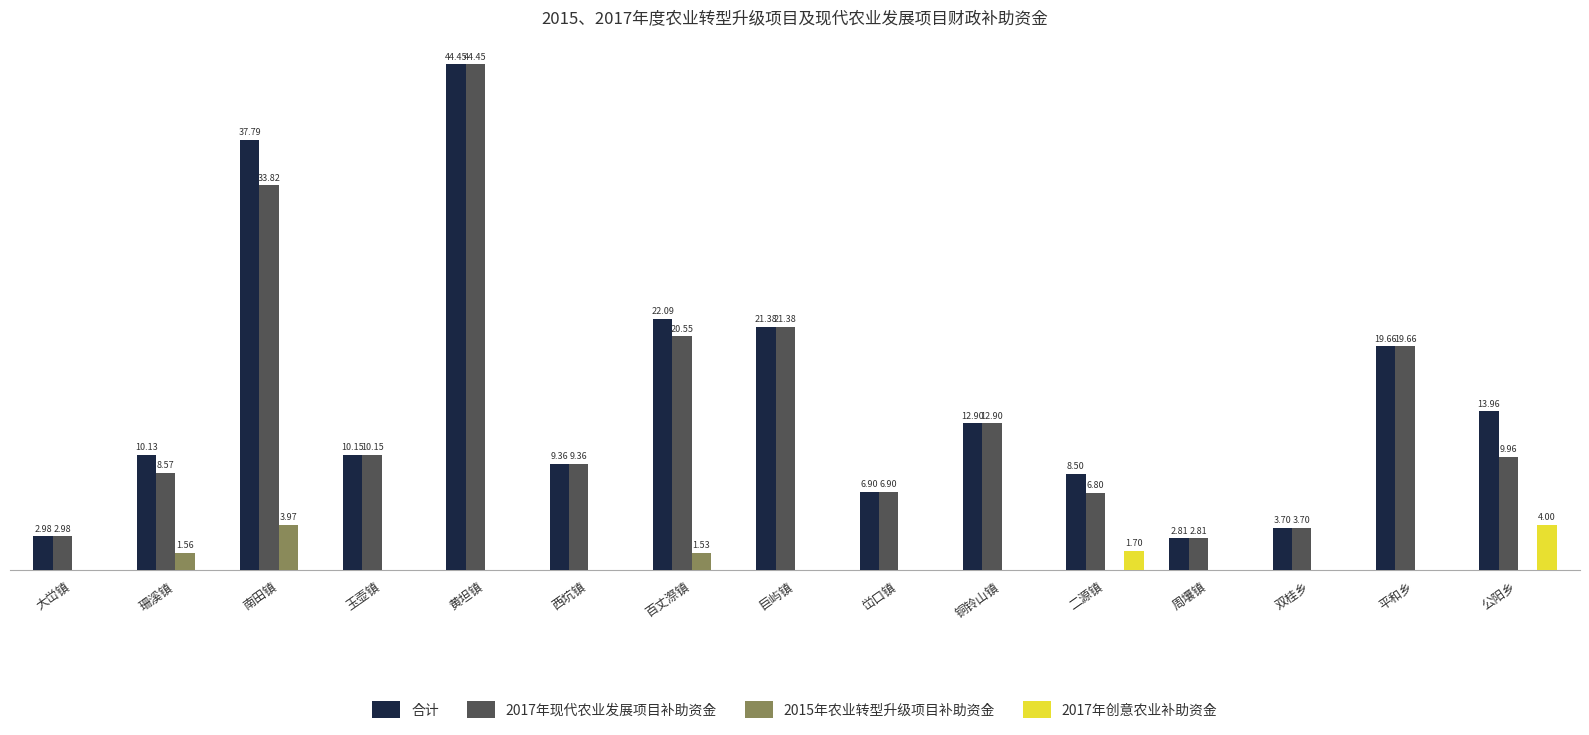

At which category does the chart reach its peak across all series?

黄坦镇